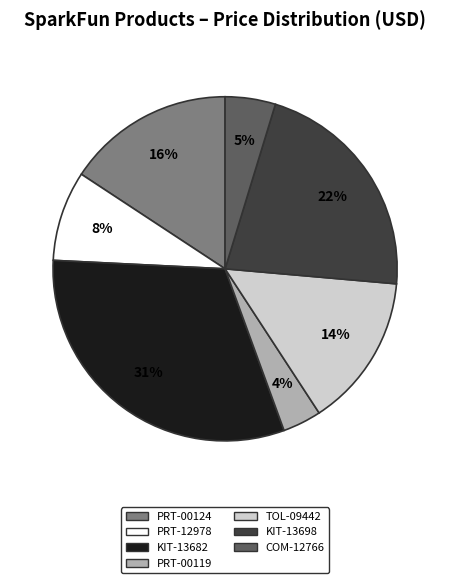

What is the ratio of the value at KIT-13698 to the value at PRT-00124?

1.4